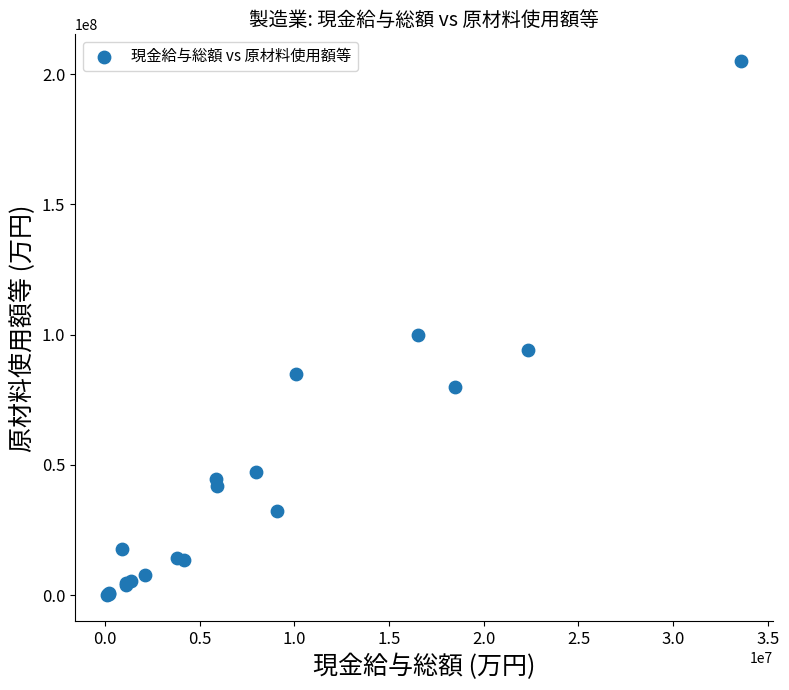

What Y value in the scatter plot is closest to 102598394?

99670243